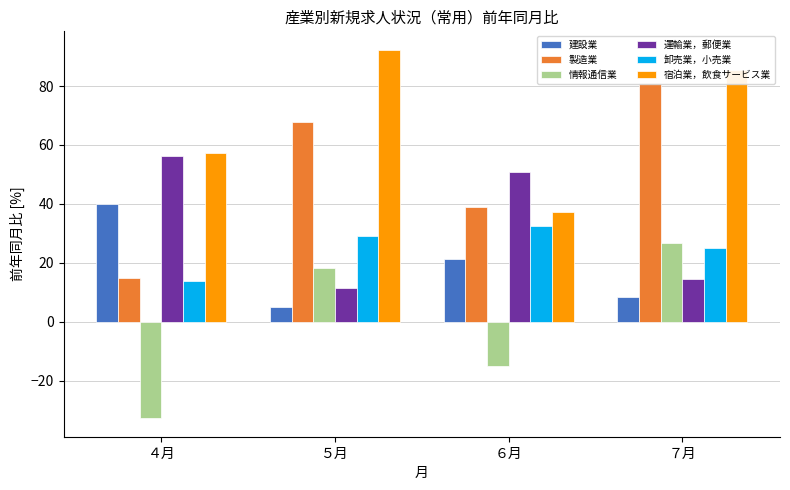

The value of 運輸業，郵便業 at ５月 is 11.5. True or false?

True